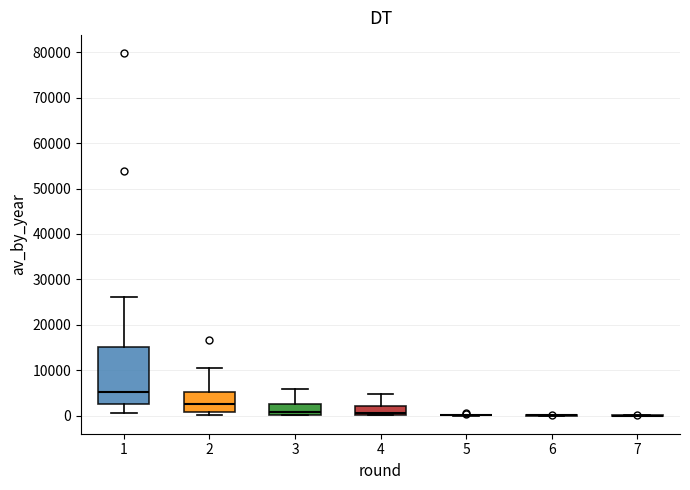

Comparing the boxes themselves (not the whiskers), which one is the tallest?

1